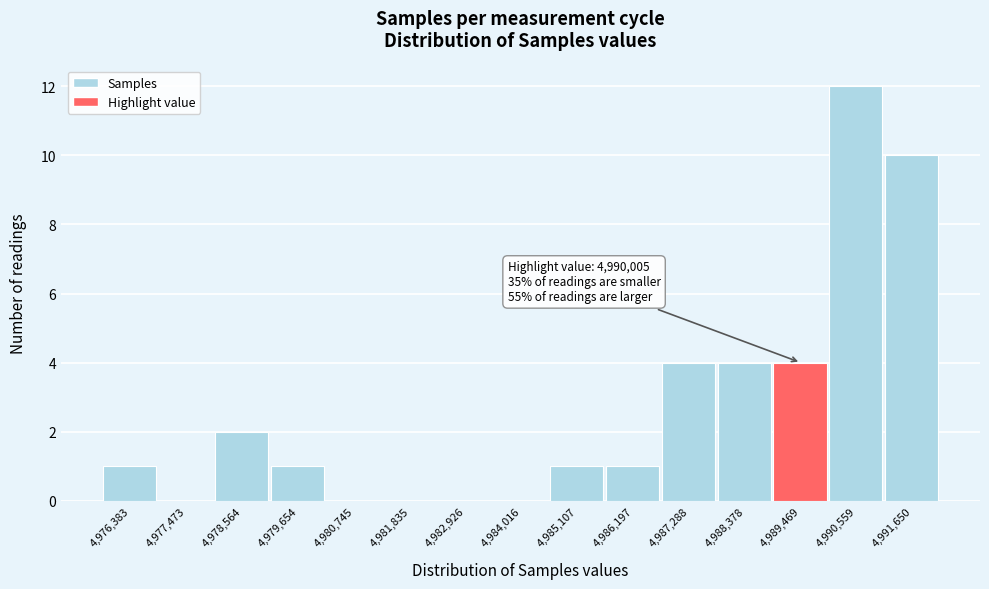

Reading left to right, transcribe all the data shown in this chart.

4,976,383=1	4,977,473=0	4,978,564=2	4,979,654=1	4,980,745=0	4,981,835=0	4,982,926=0	4,984,016=0	4,985,107=1	4,986,197=1	4,987,288=4	4,988,378=4	4,989,469=4	4,990,559=12	4,991,650=10